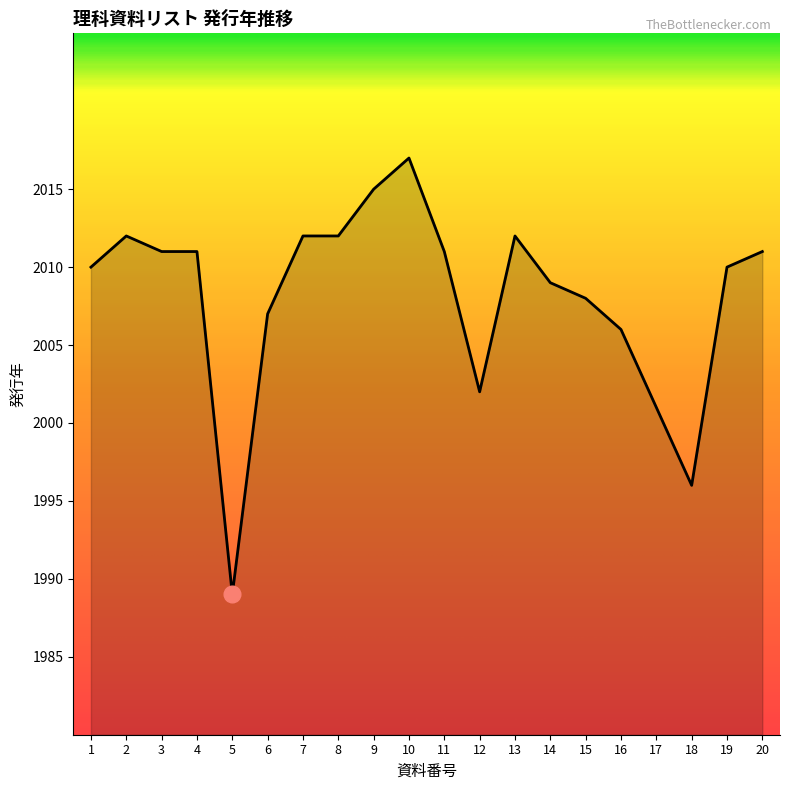

At which category does the chart reach its peak across all series?

10